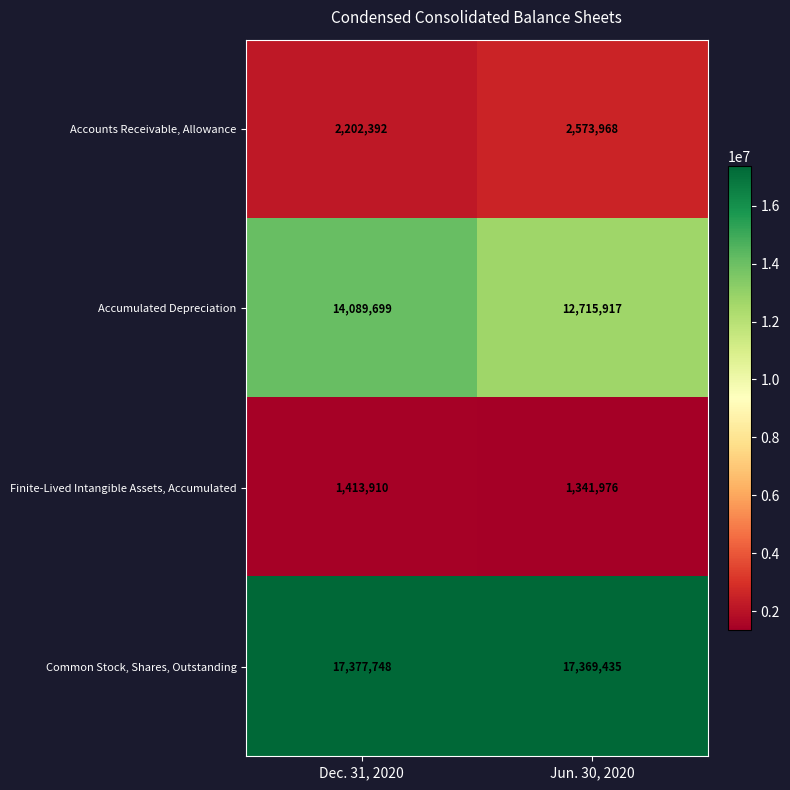

Reading left to right, list all the values displayed in this chart.

Accounts Receivable, Allowance: 2202392	2573968
Accumulated Depreciation: 14089699	12715917
Finite-Lived Intangible Assets, Accumulated: 1413910	1341976
Common Stock, Shares, Outstanding: 17377748	17369435